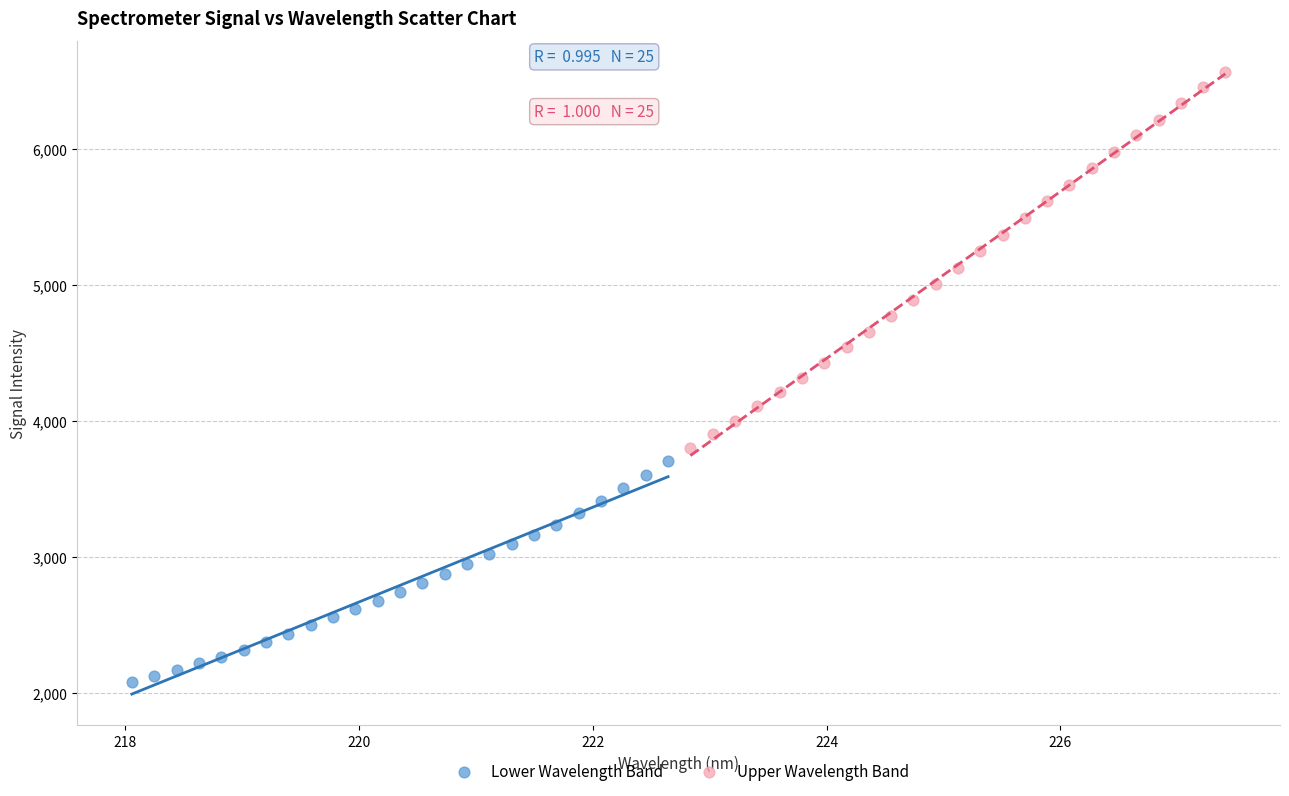

What are all the series names shown in the legend?

Lower Wavelength Band, Upper Wavelength Band